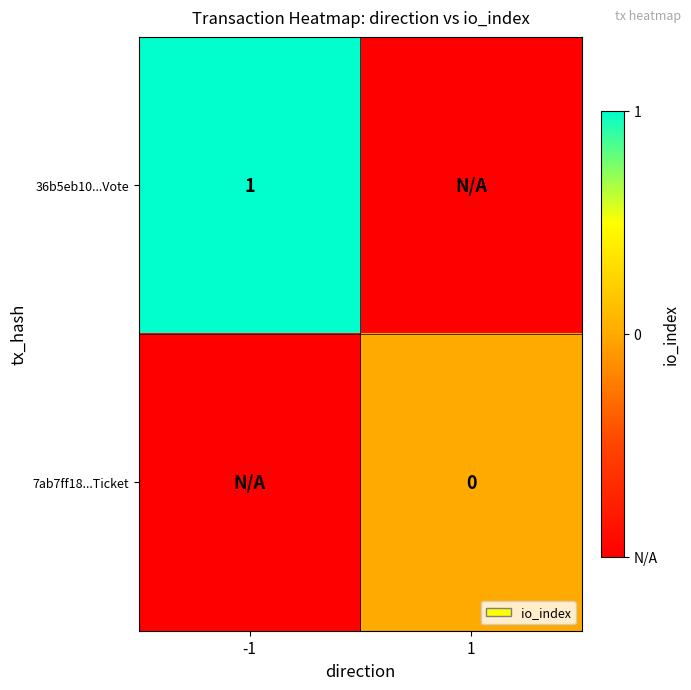

Is it true that 36b5eb10...Vote equals 1 at -1?

True